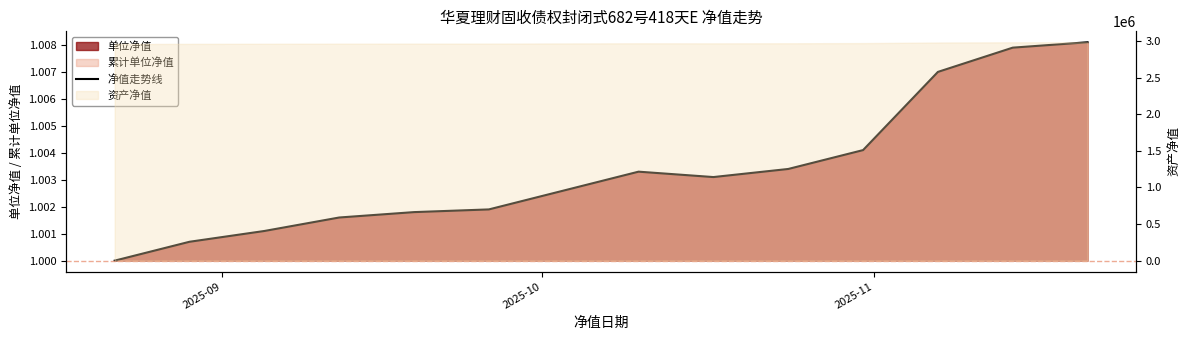

Where is the data nearest to the value 1?

2025-09